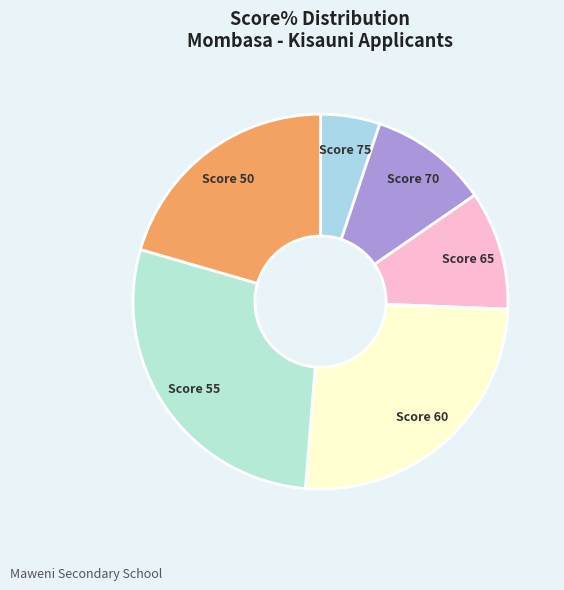

What is the smallest slice in the pie chart?

Score 75